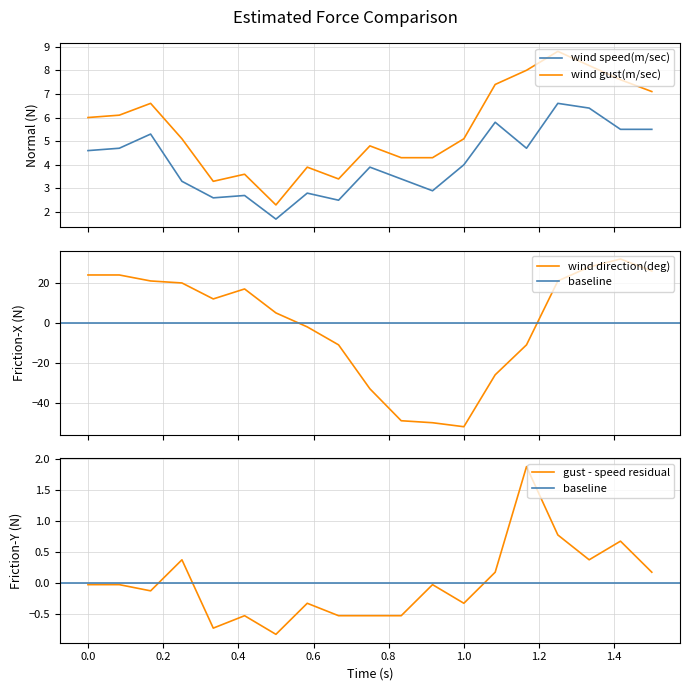

What is the smallest value displayed?

-51.8